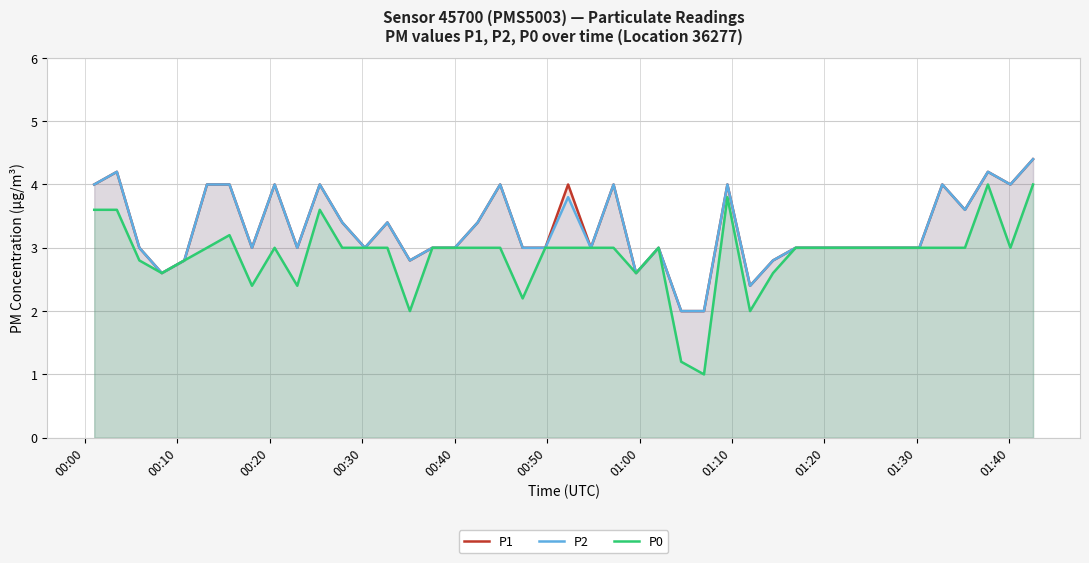

Reading left to right, what are all the values shown in this chart?

P1: 4.0	4.2	3.0	2.6	2.8	4.0	4.0	3.0	4.0	3.0	4.0	3.4	3.0	3.4	2.8	3.0	3.0	3.4	4.0	3.0	3.0	4.0	3.0	4.0	2.6	3.0	2.0	2.0	4.0	2.4	2.8	3.0	3.0	3.0	3.0	4.0	3.6	4.2	4.0	4.4
P2: 4.0	4.2	3.0	2.6	2.8	4.0	4.0	3.0	4.0	3.0	4.0	3.4	3.0	3.4	2.8	3.0	3.0	3.4	4.0	3.0	3.0	3.8	3.0	4.0	2.6	3.0	2.0	2.0	4.0	2.4	2.8	3.0	3.0	3.0	3.0	4.0	3.6	4.2	4.0	4.4
P0: 3.6	3.6	2.8	2.6	2.8	3.0	3.2	2.4	3.0	2.4	3.6	3.0	3.0	3.0	2.0	3.0	3.0	3.0	3.0	2.2	3.0	3.0	3.0	3.0	2.6	3.0	1.2	1.0	3.8	2.0	2.6	3.0	3.0	3.0	3.0	3.0	3.0	4.0	3.0	4.0